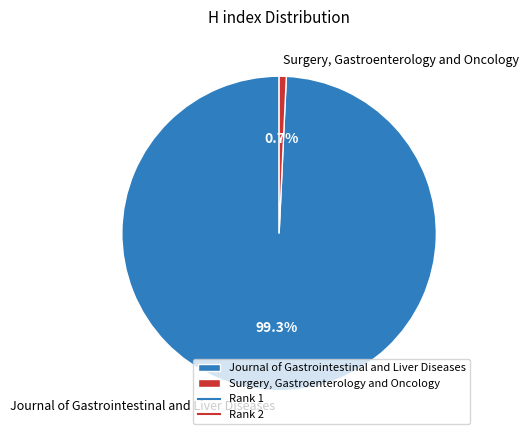

Count the number of slices in the pie.

2